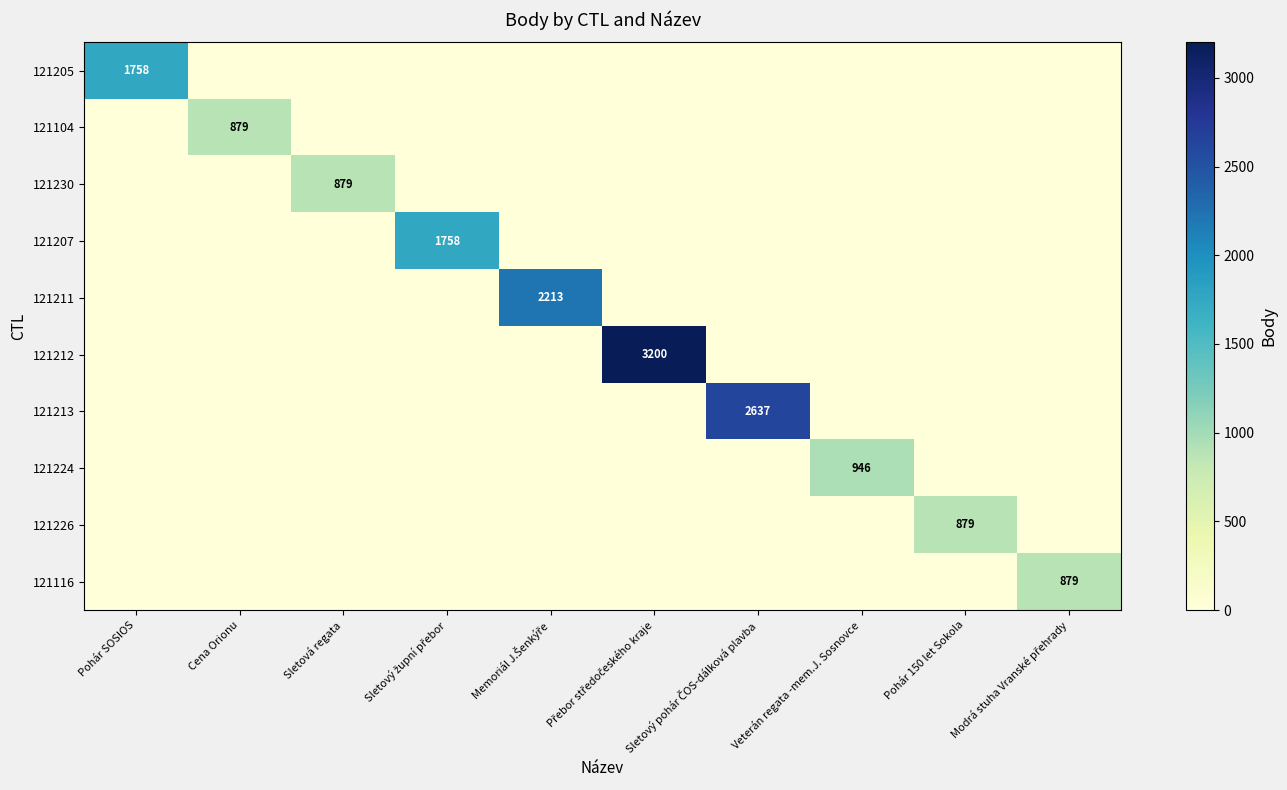

The value of 121230 at Sletový župní přebor is 0. True or false?

True